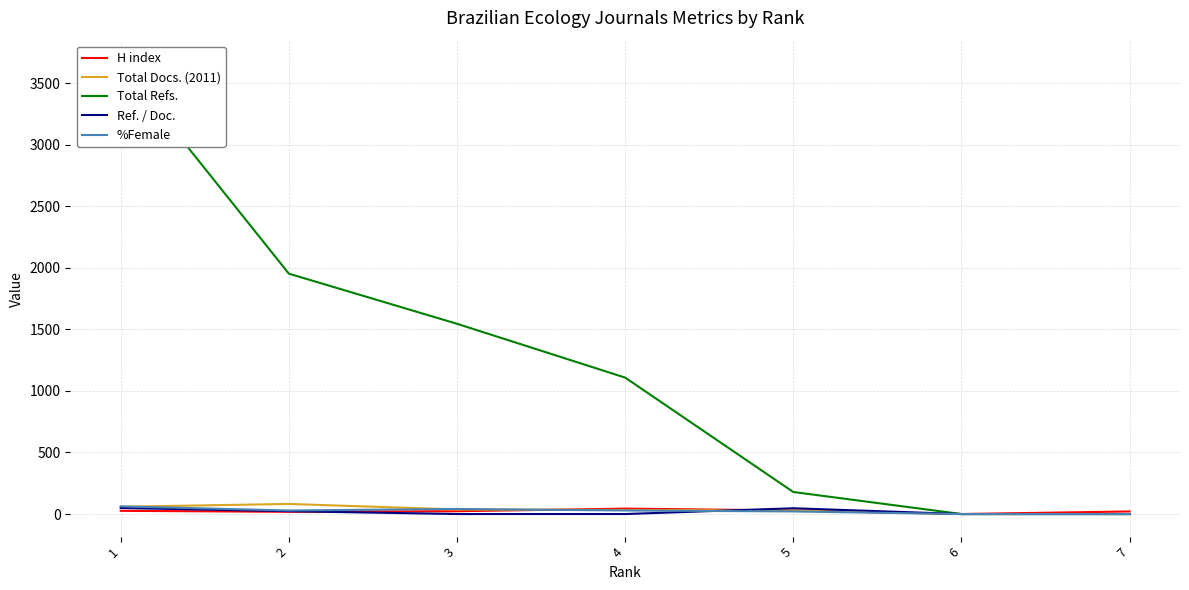

What is the average value of the Ref. / Doc. series?

17